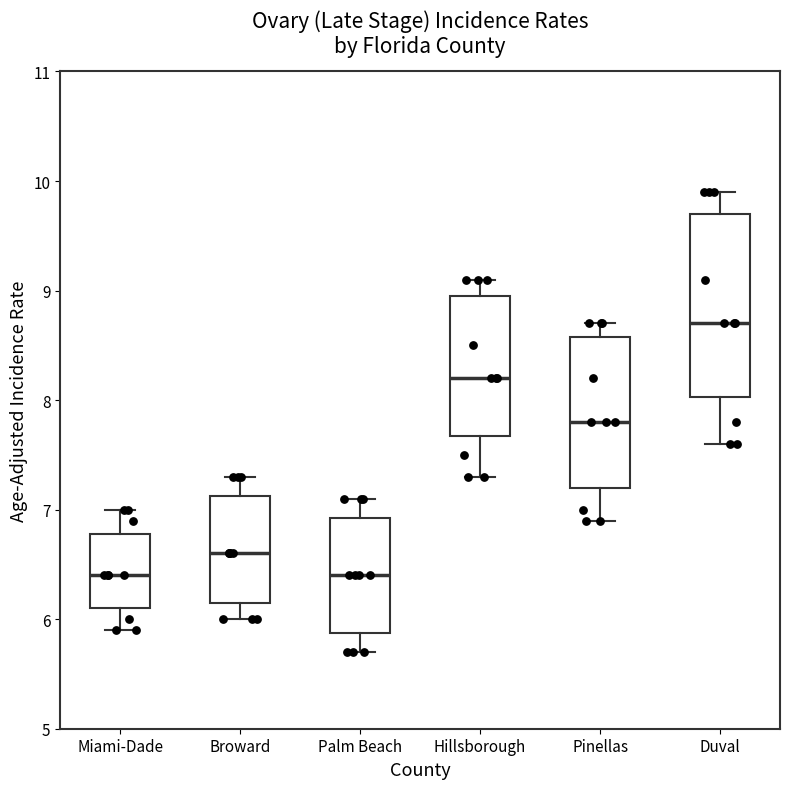

Where does the median line of the box for Duval sit on the y-axis? The values are not printed on the chart, so give them approximately, as read against the axis.

8.7